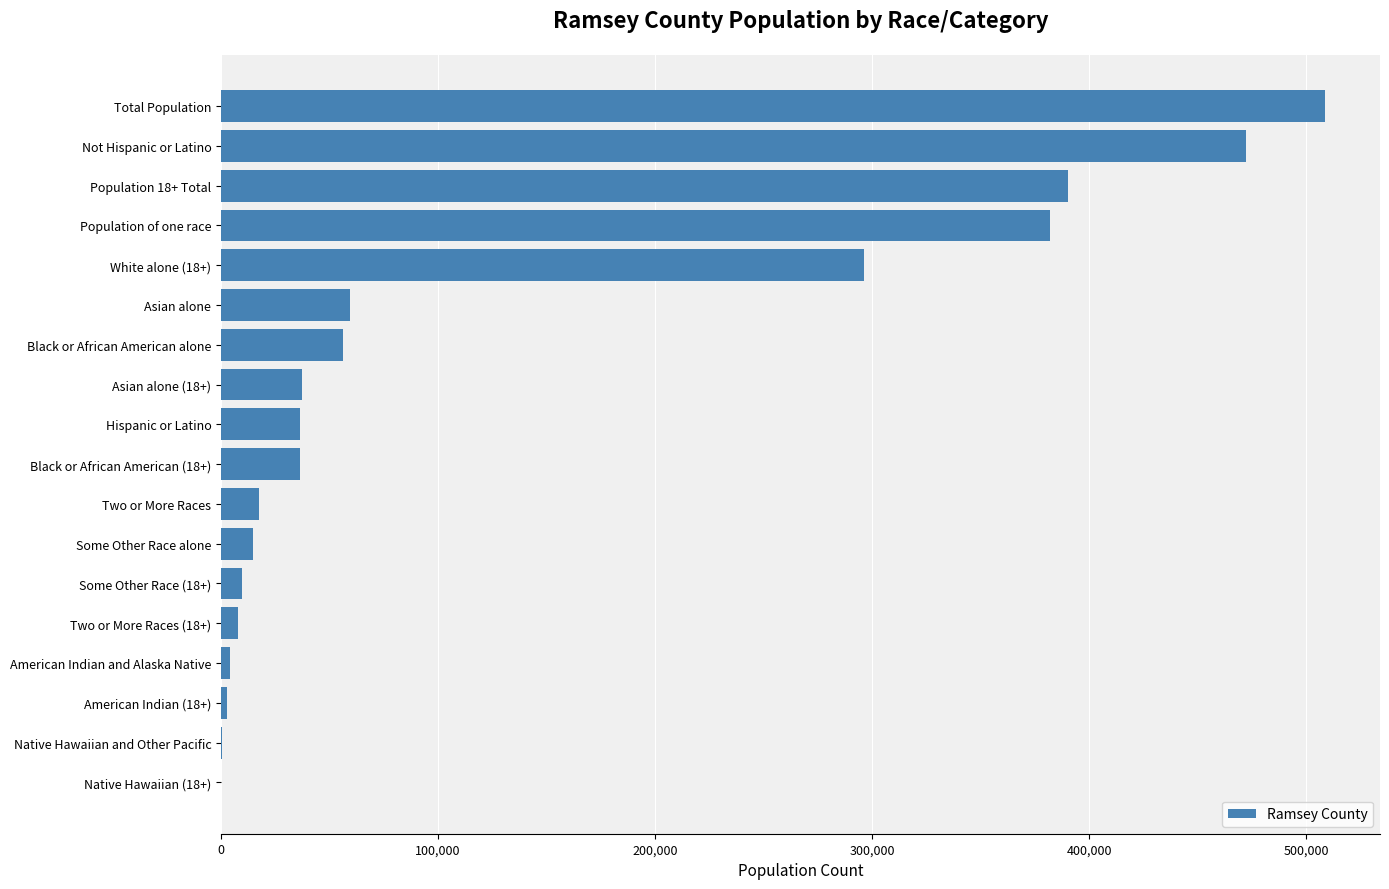

Which has a higher value, Hispanic or Latino or American Indian and Alaska Native?

Hispanic or Latino